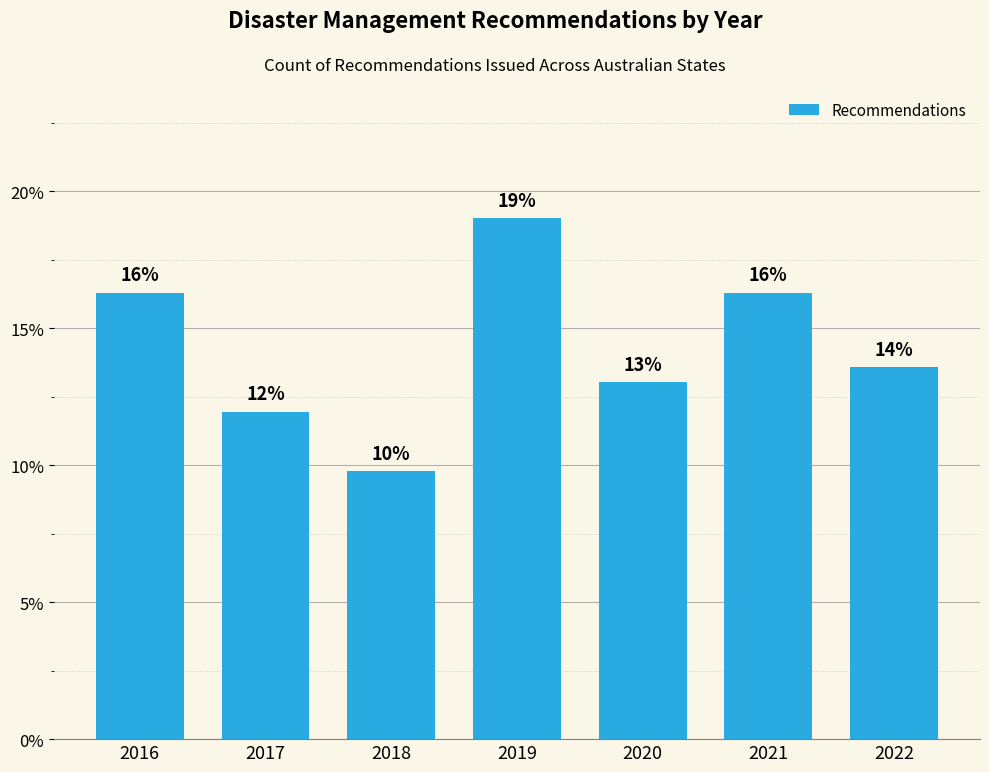

Does the chart contain any negative values?

No